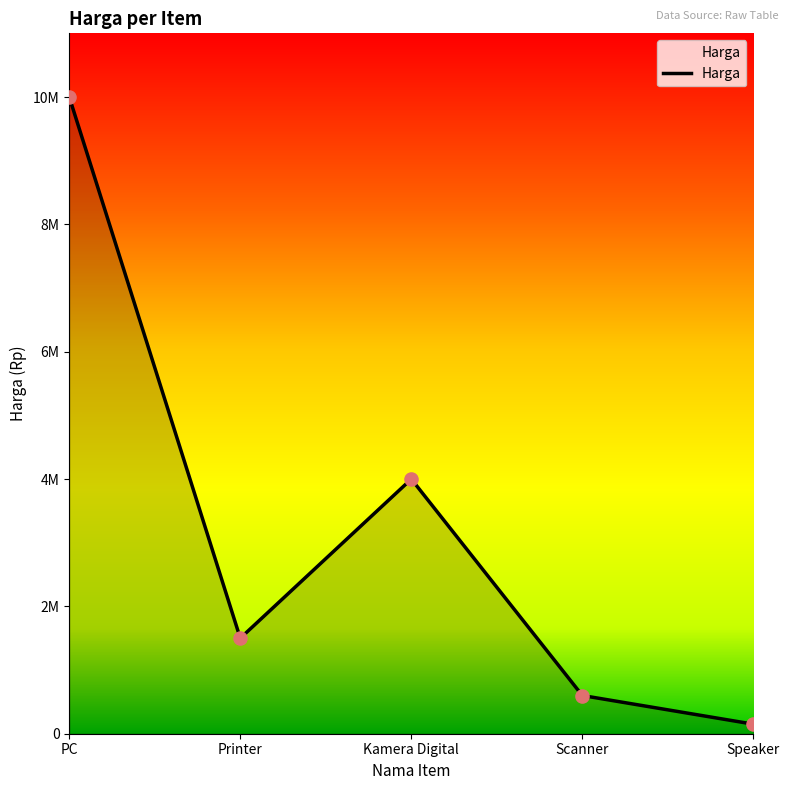

Approximately how many times larger is the value at Scanner compared to PC?

0.1